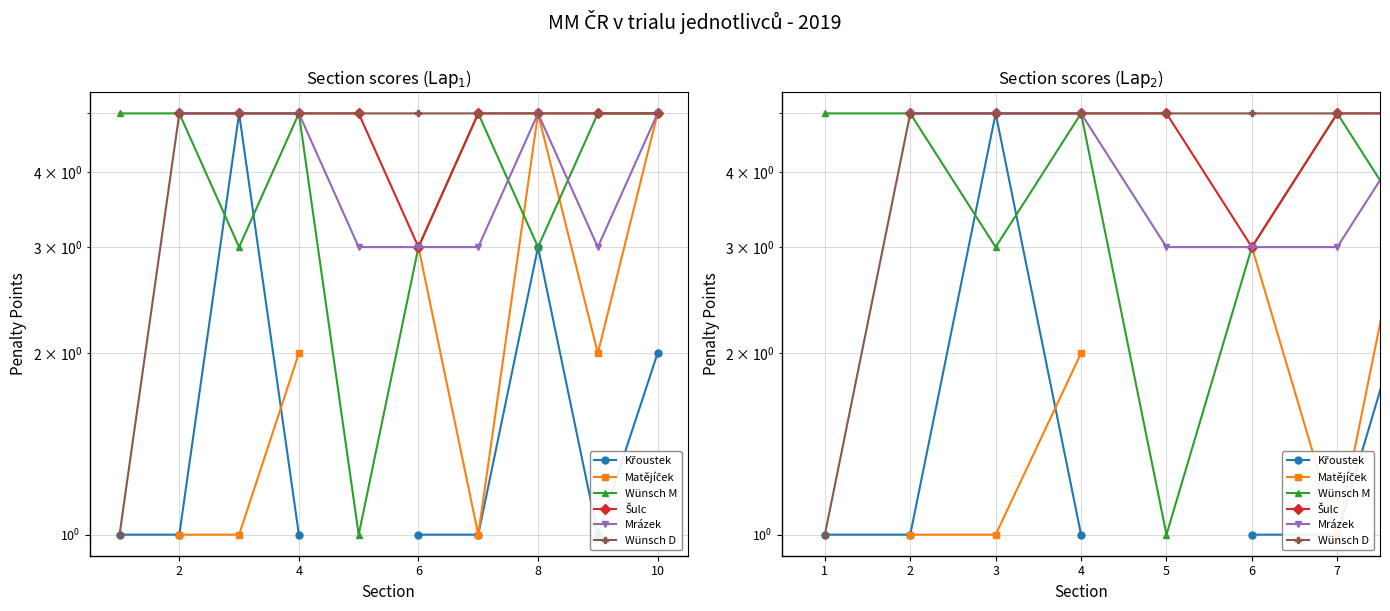

The Wünsch D series shows 8.2 at 9. True or false?

False